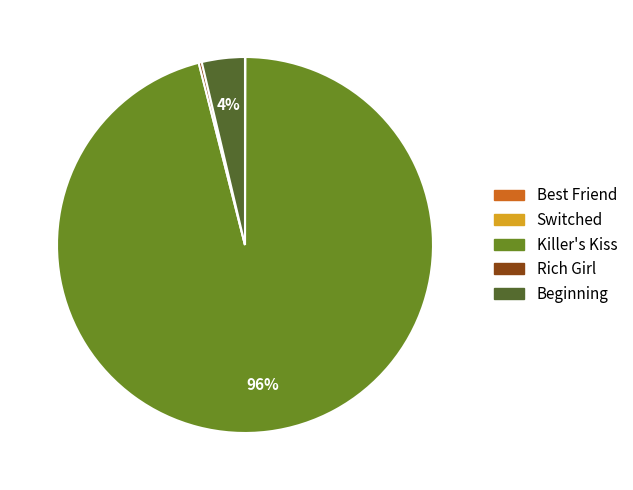

Which slice represents more than half of the pie?

Killer's Kiss